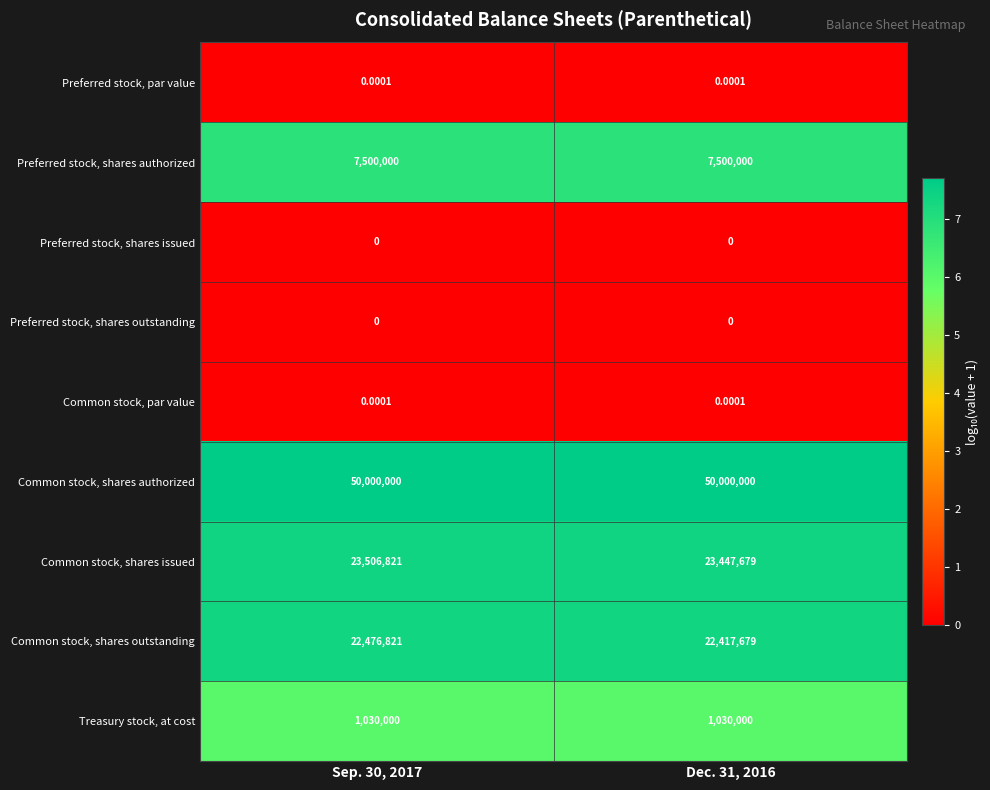

Which series has the largest total across all categories?

Common stock, shares authorized